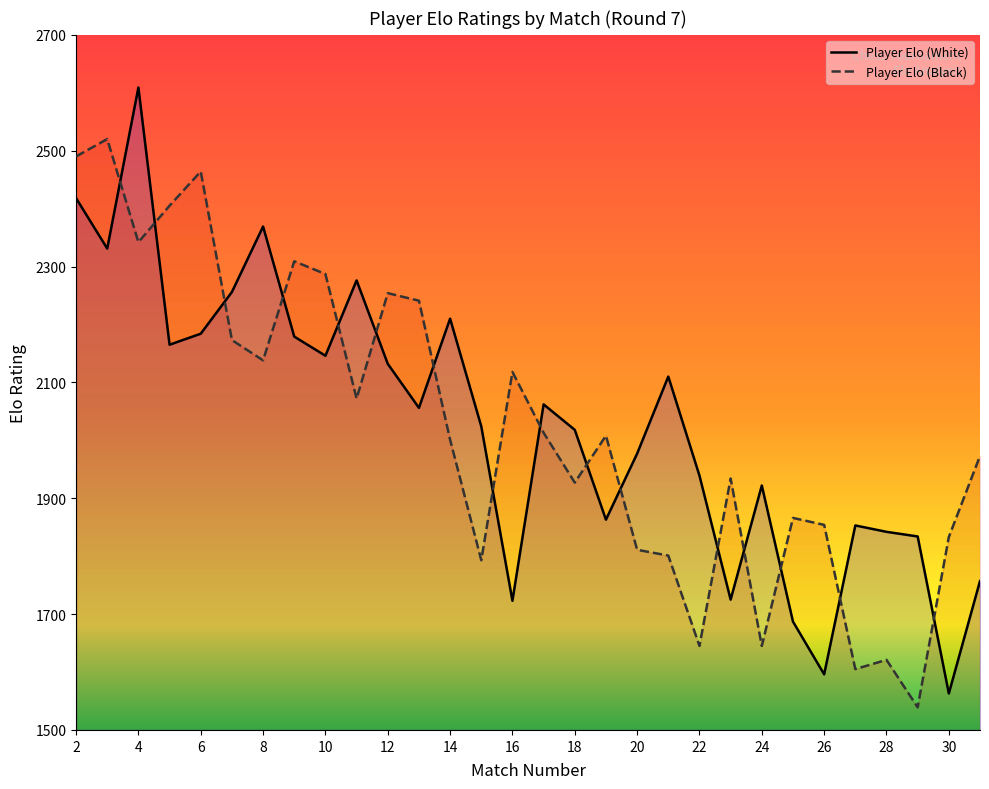

True or false: Player Elo (White) has more than 0 interior local peaks.

True